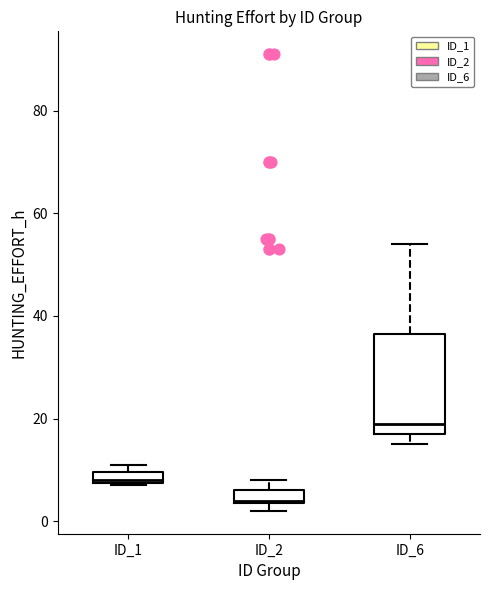

Which box's median line is the highest?

ID_6